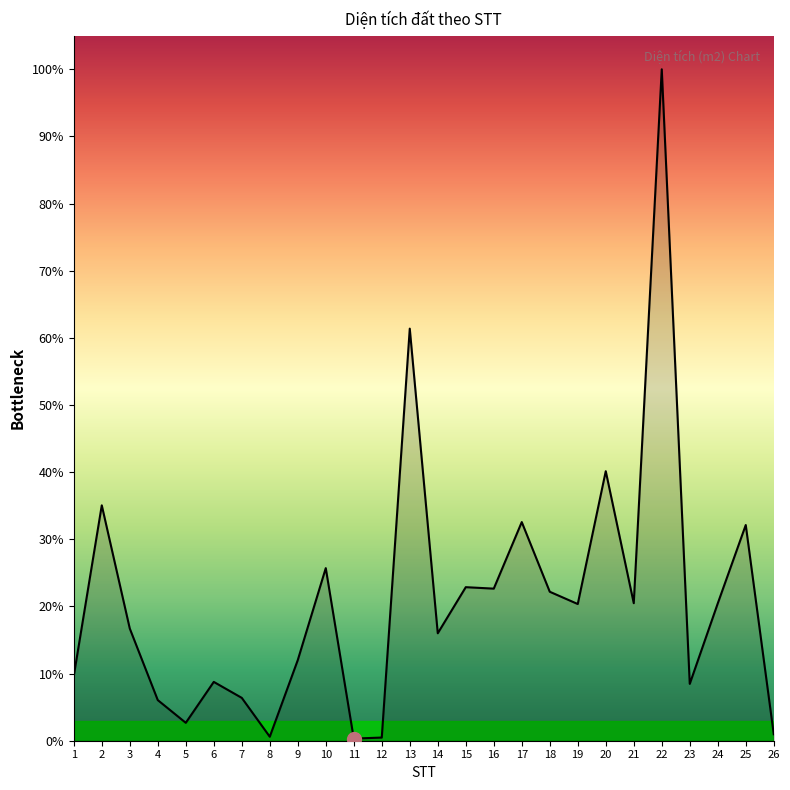

Where is the data nearest to the value 50?

20